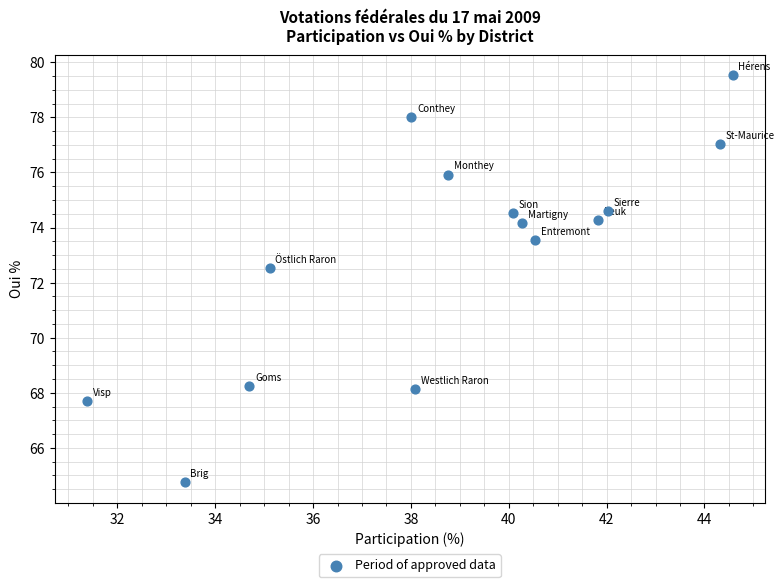

What Y value in the scatter plot is closest to 72?

72.5